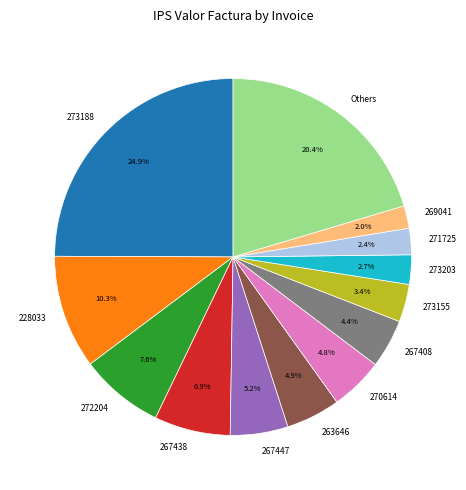

How much of the chart is everything except 269041?

98.0%